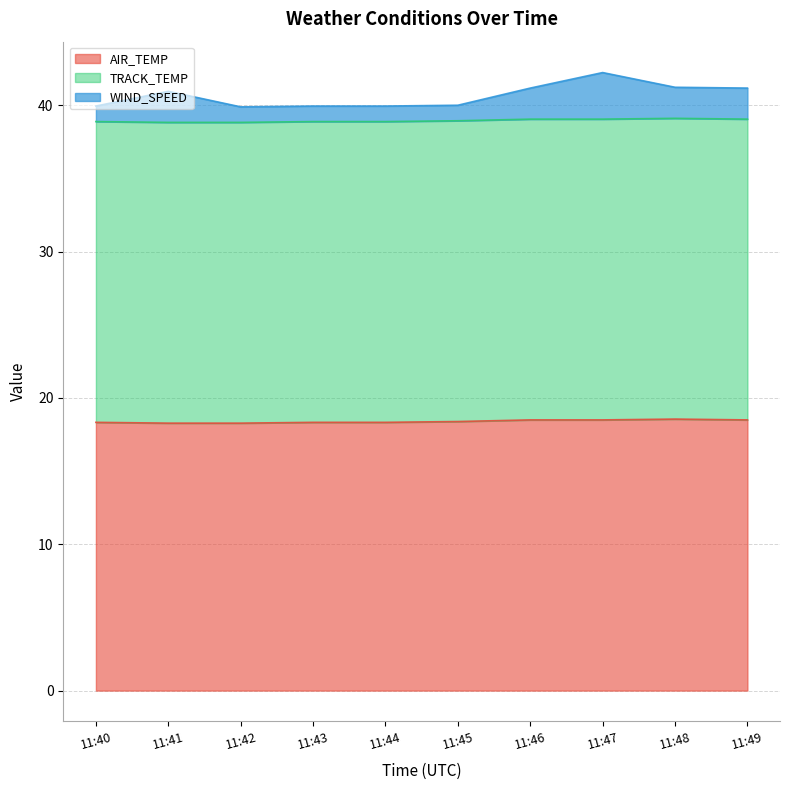

How many data points does each series have?

10